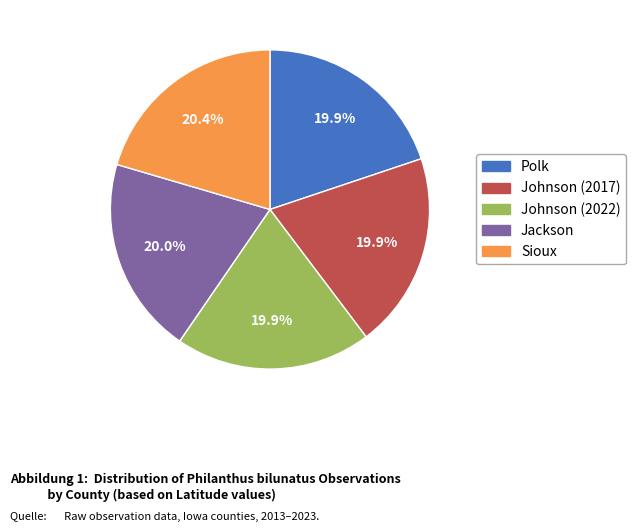

Is it true that Sioux is 11% of the pie?

False